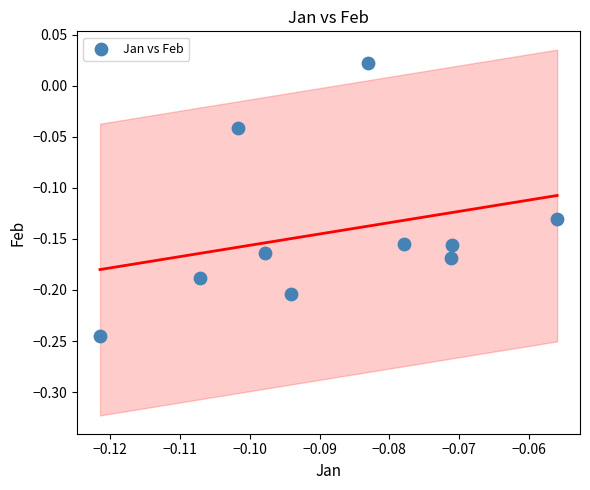

How many points are shown in the scatter plot?

10